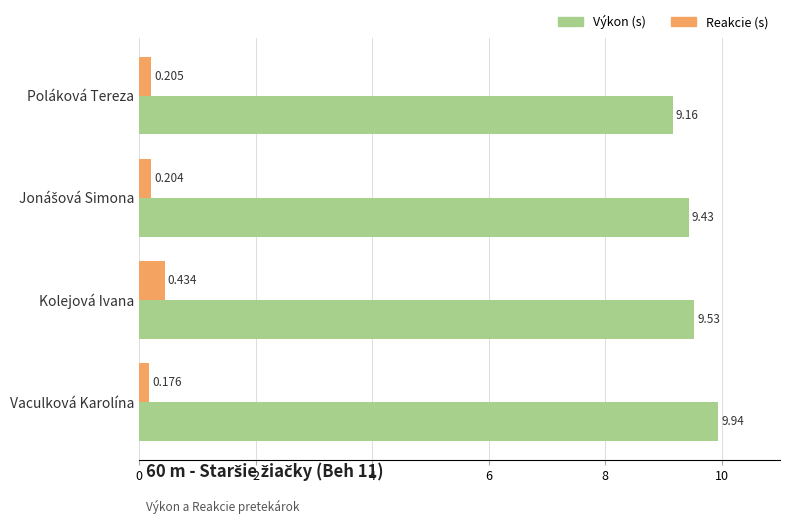

At which category is the sum across all series the highest?

Vaculková Karolína